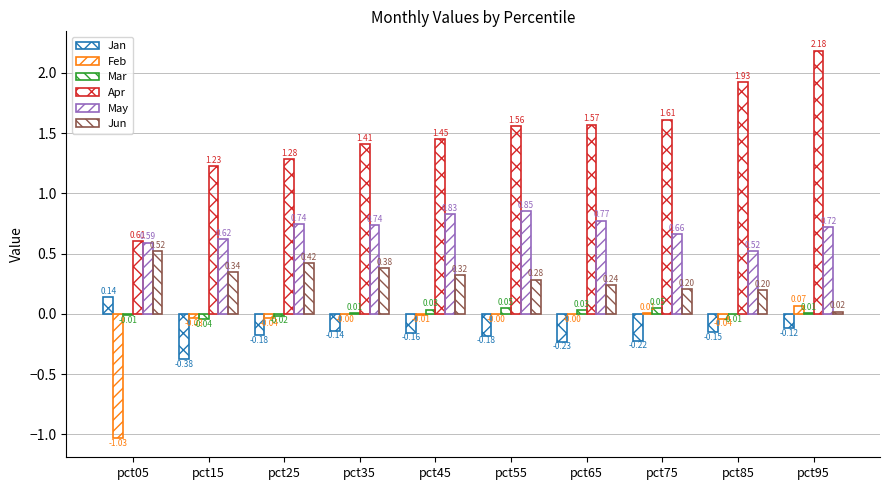

What is the difference between the highest and lowest values at pct15?

1.6